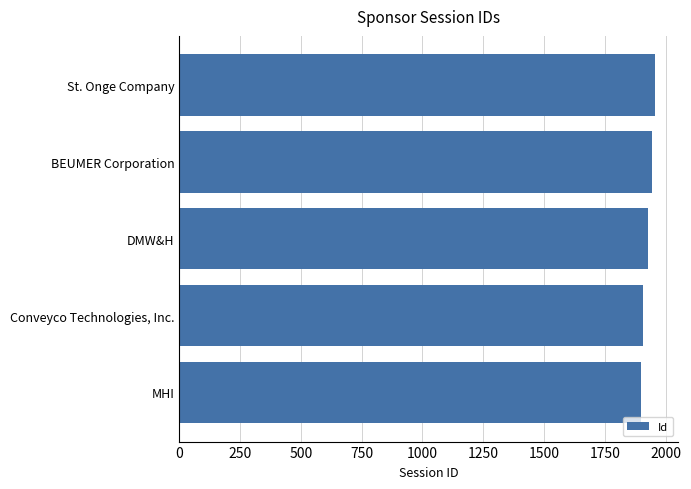

What is the sum of all values?

9632